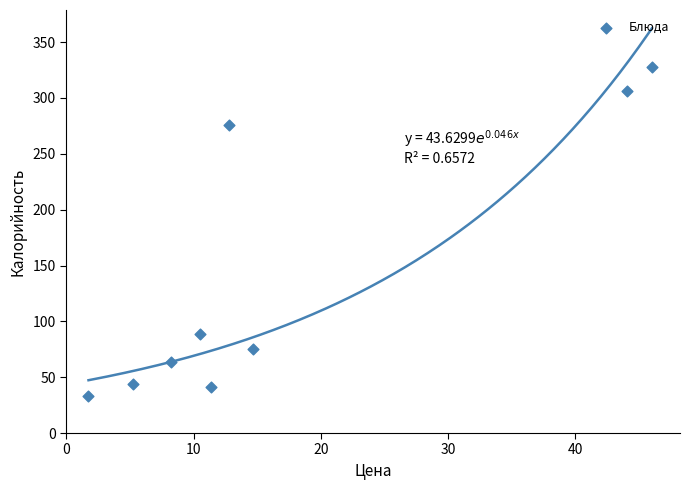

What is the range of Y values (max minus min)?

295